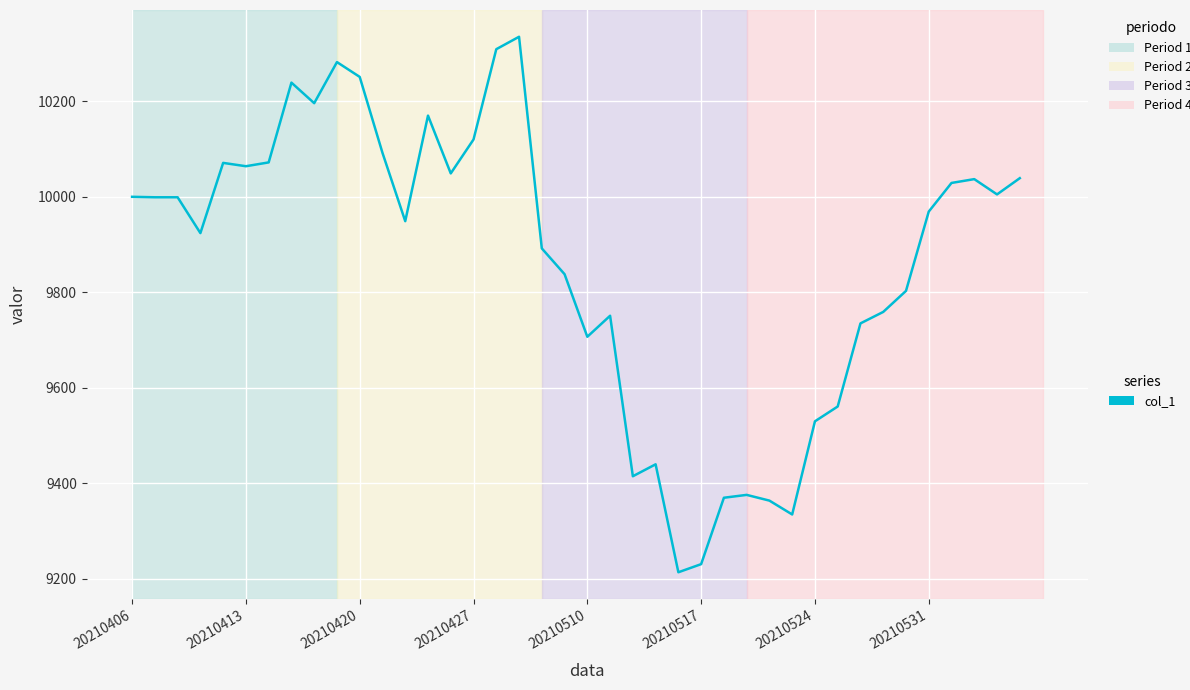

What is the greatest value displayed?

10335